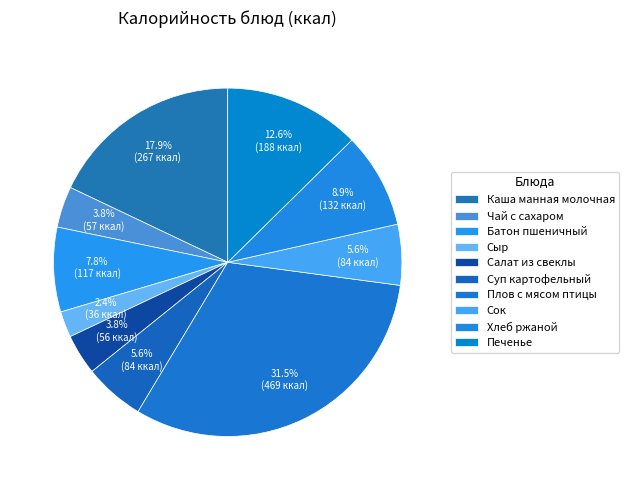

How many slices are in this pie chart?

10